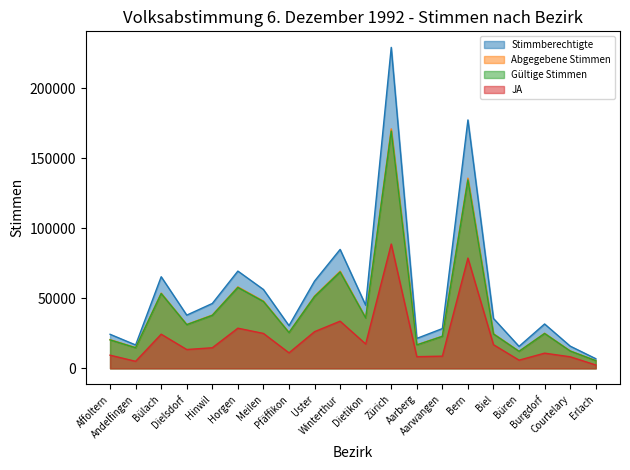

True or false: Gültige Stimmen and Stimmberechtigte intersect in this chart.

False